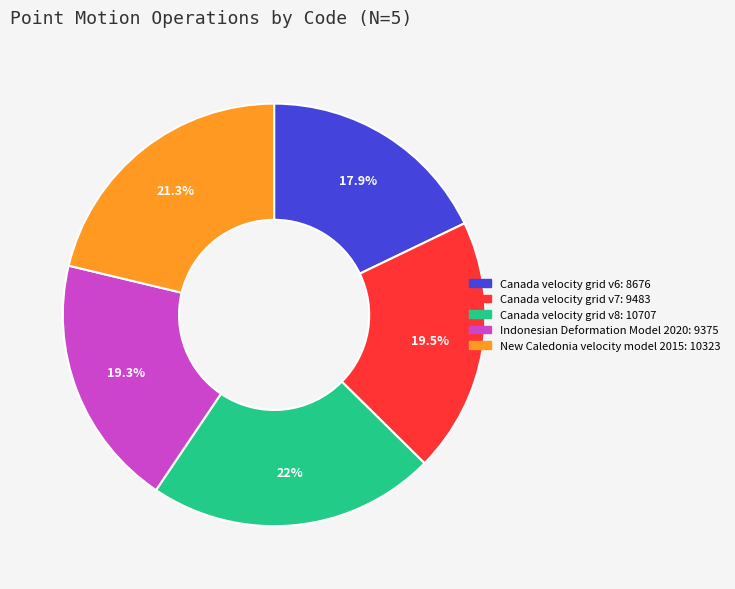

What is the smallest slice in the pie chart?

Canada velocity grid v6